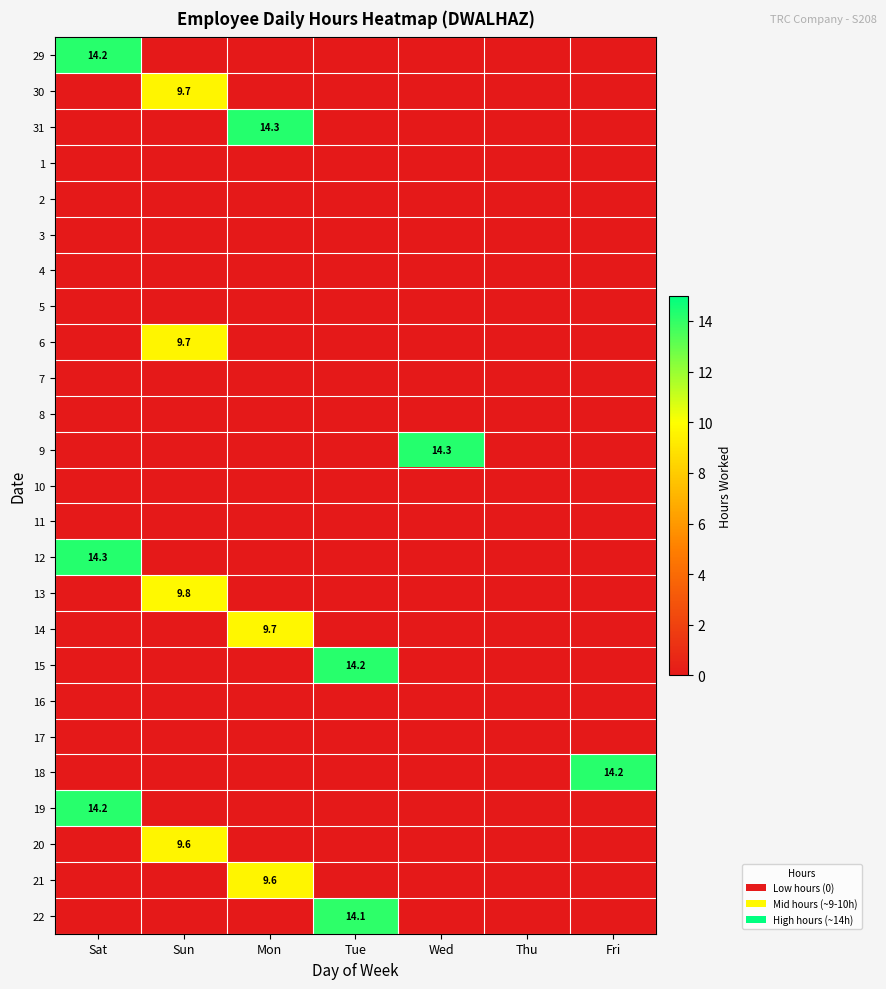

What is the total value across all series at Tue?

28.3